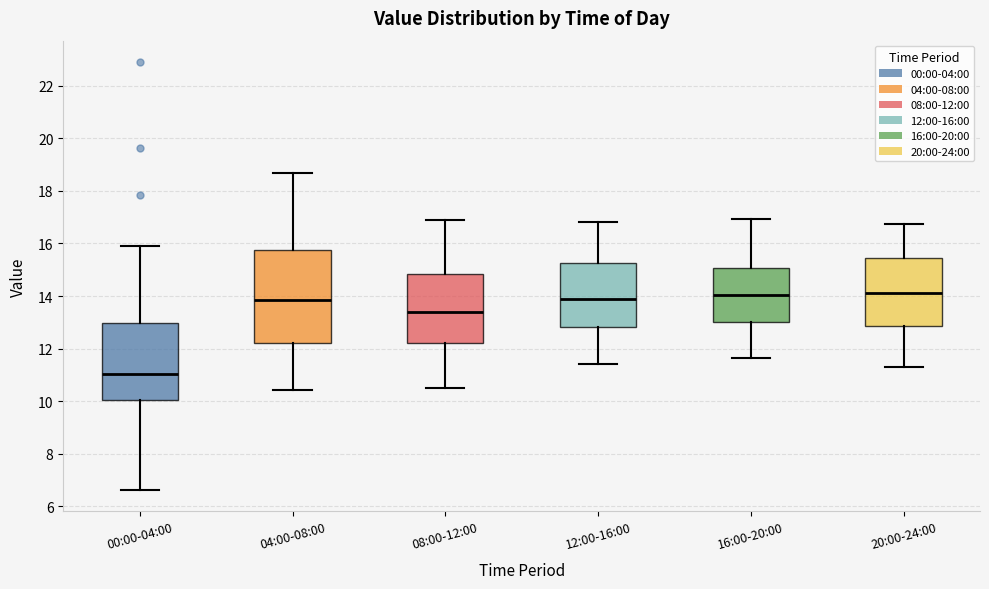

Where does the upper whisker of the box for 00:00-04:00 end on the y-axis? The values are not printed on the chart, so give them approximately, as read against the axis.

16.0